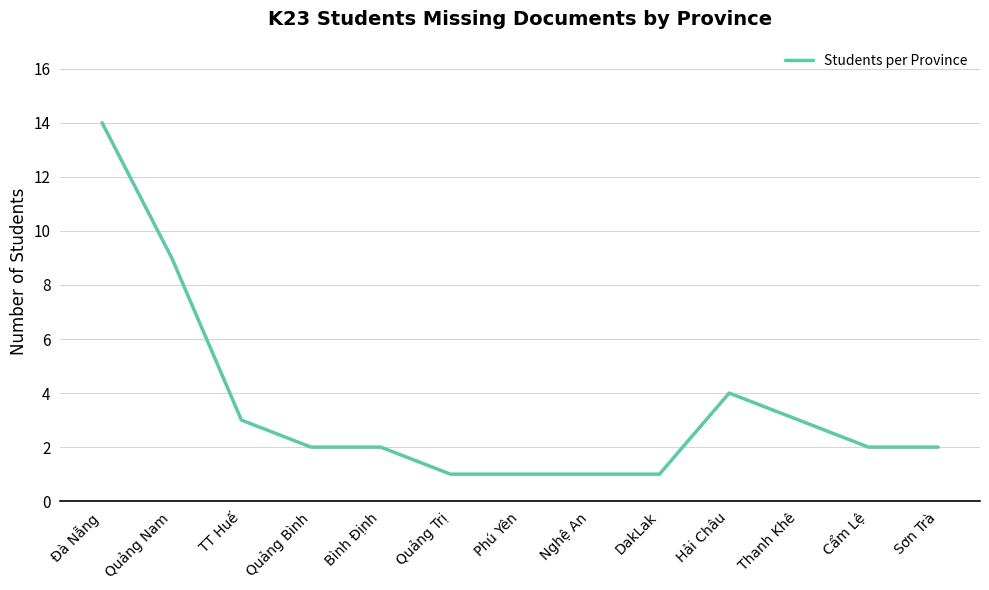

What value does the data have at Phú Yên?

1